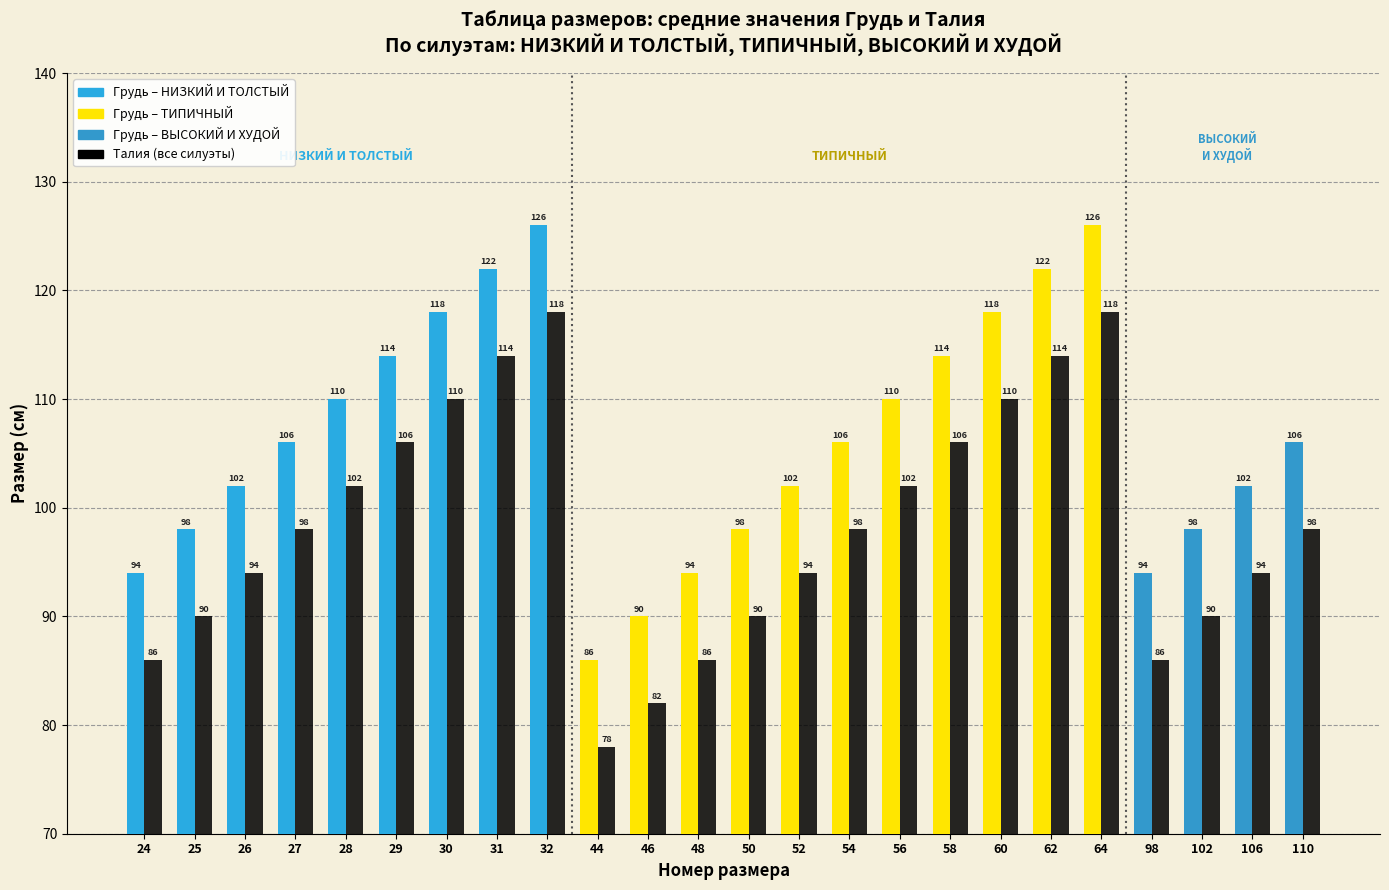

What is the difference between the highest and lowest values at 110?

8